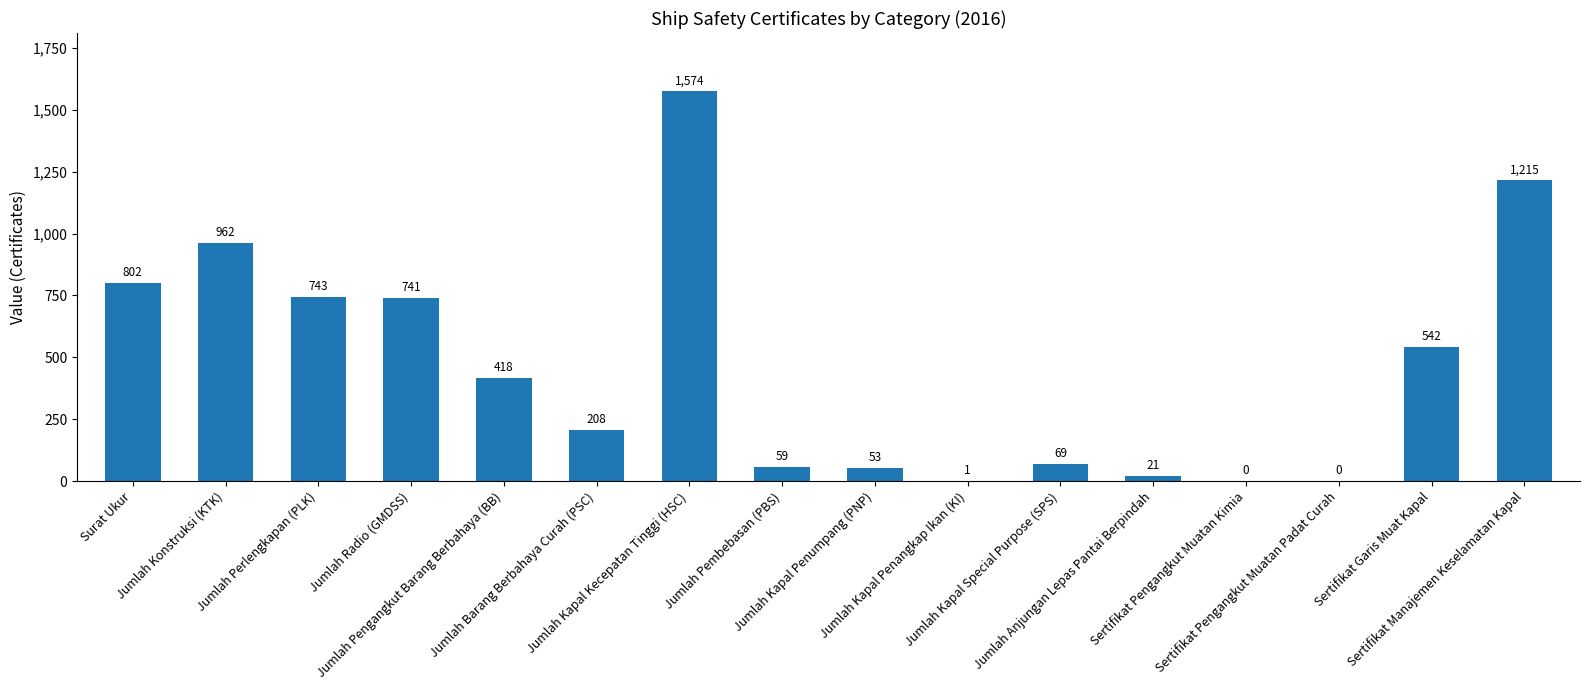

What is the sum of all values?

7408